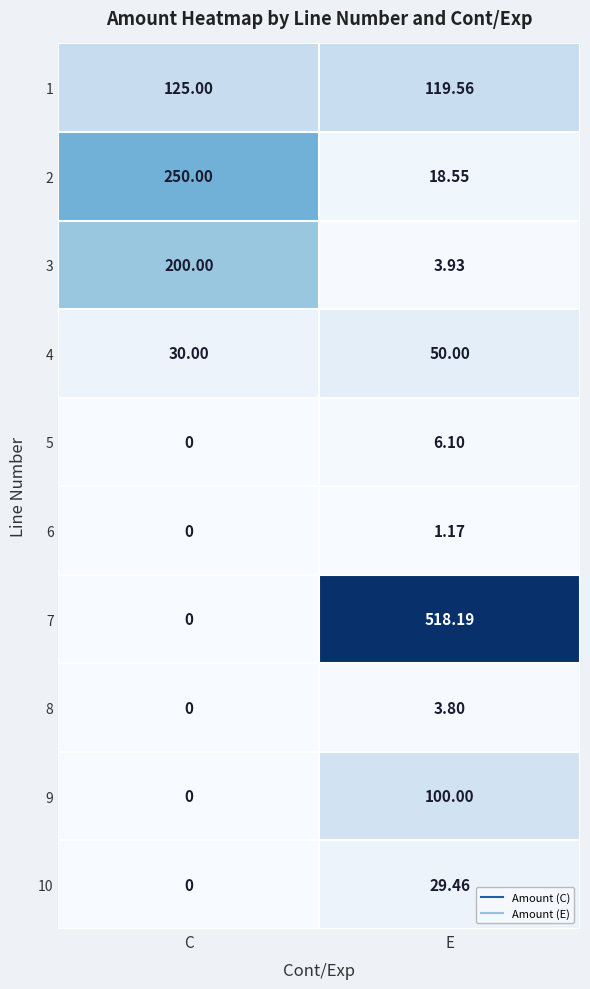

At which label does 8 first exceed 3?

E